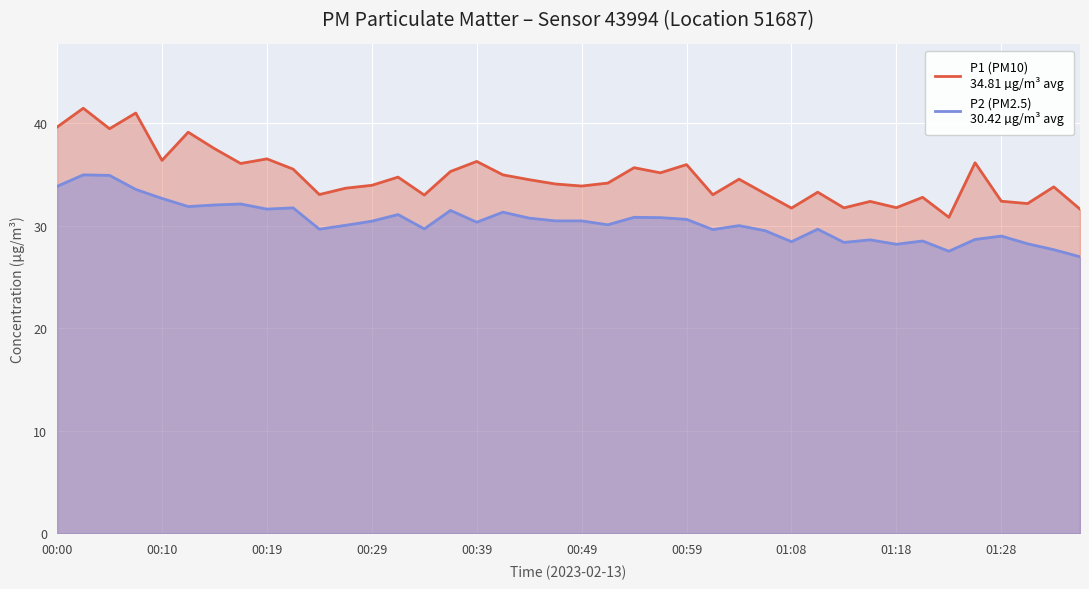

Rank the series by their maximum value, from lowest to highest.

P2 (PM2.5)
30.42 µg/m³ avg, P1 (PM10)
34.81 µg/m³ avg